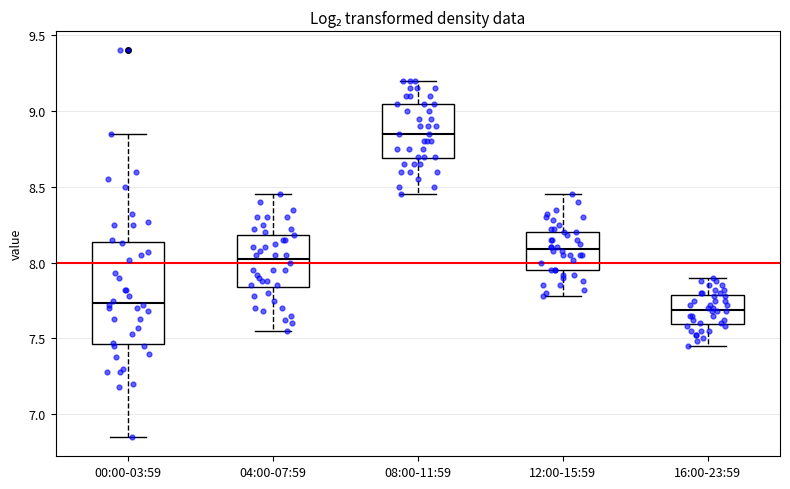

Reading left to right, transcribe this box plot: for each box, give where its median line is, the range the box spans, and where its two whiskers end, as read against the y-axis. The values are not printed on the chart, so give them approximately, as read against the axis.

00:00-03:59: median 7.75, box 7.45 to 8.15, whiskers 6.85 to 8.85
04:00-07:59: median 8.05, box 7.85 to 8.20, whiskers 7.55 to 8.45
08:00-11:59: median 8.85, box 8.70 to 9.05, whiskers 8.45 to 9.20
12:00-15:59: median 8.10, box 7.95 to 8.20, whiskers 7.80 to 8.45
16:00-23:59: median 7.70, box 7.60 to 7.80, whiskers 7.45 to 7.90